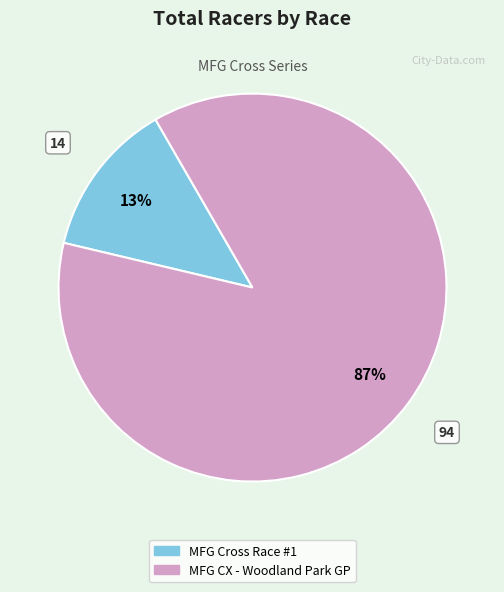

True or false: MFG Cross Race #1 accounts for 23% of the total.

False